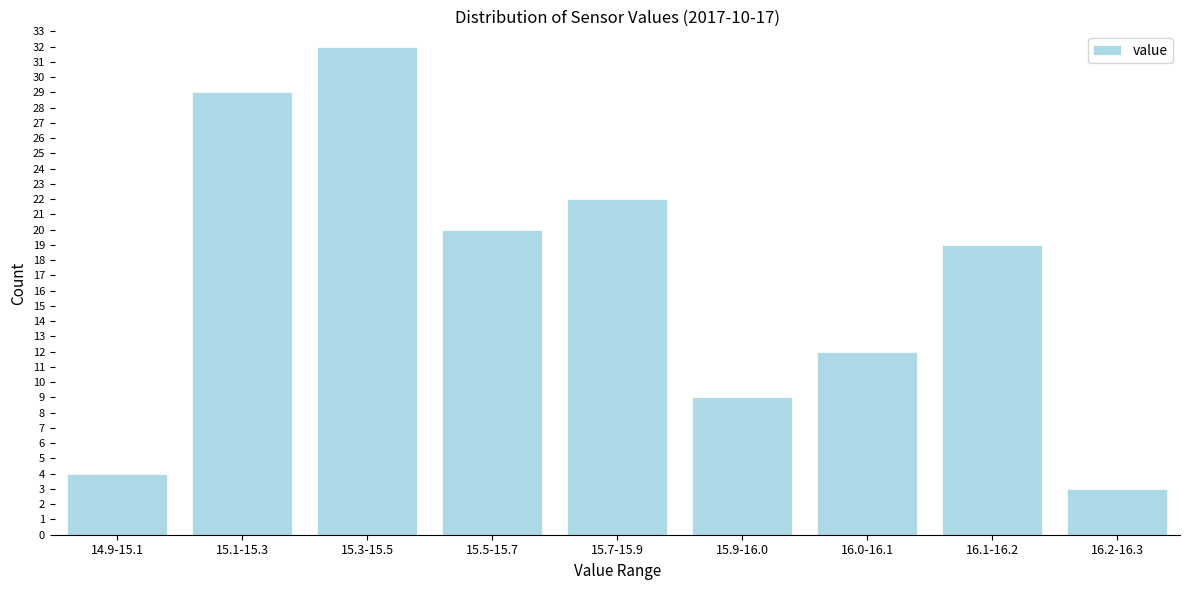

Reading left to right, transcribe all the data shown in this chart.

4	29	32	20	22	9	12	19	3